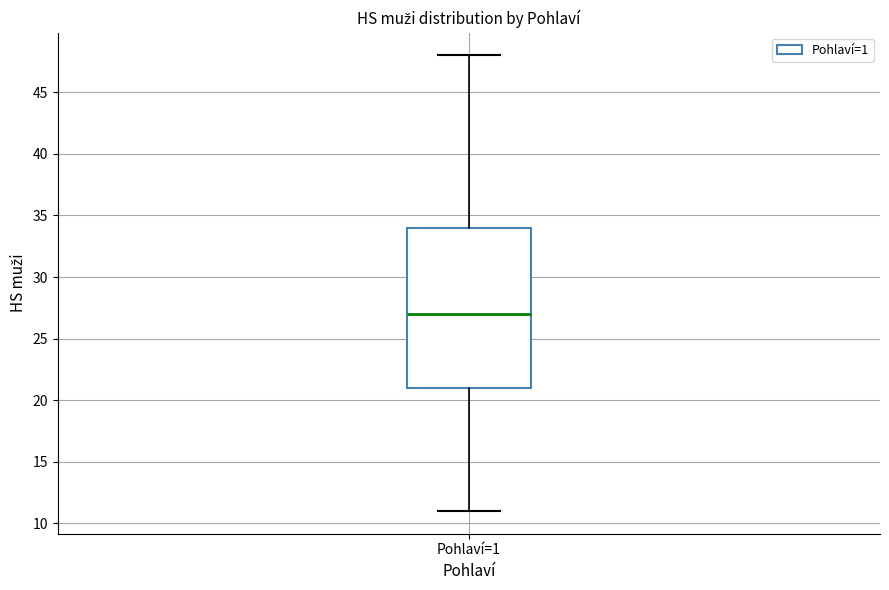

Read this box plot against the y-axis: the position of the median line, the range covered by the box, and the ends of both whiskers. The values are not printed on the chart, so give them approximately, as read against the axis.

median 27, box 21 to 34, whiskers 11 to 48